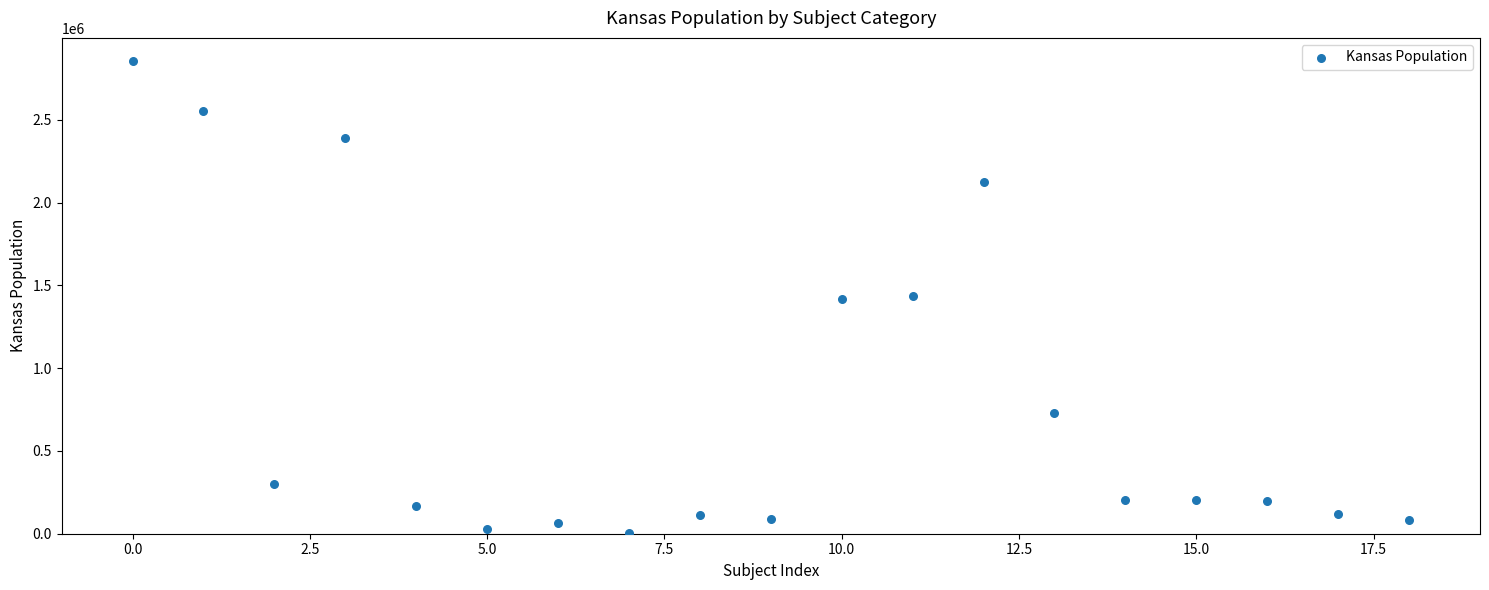

What is the range of Y values (max minus min)?

2850880